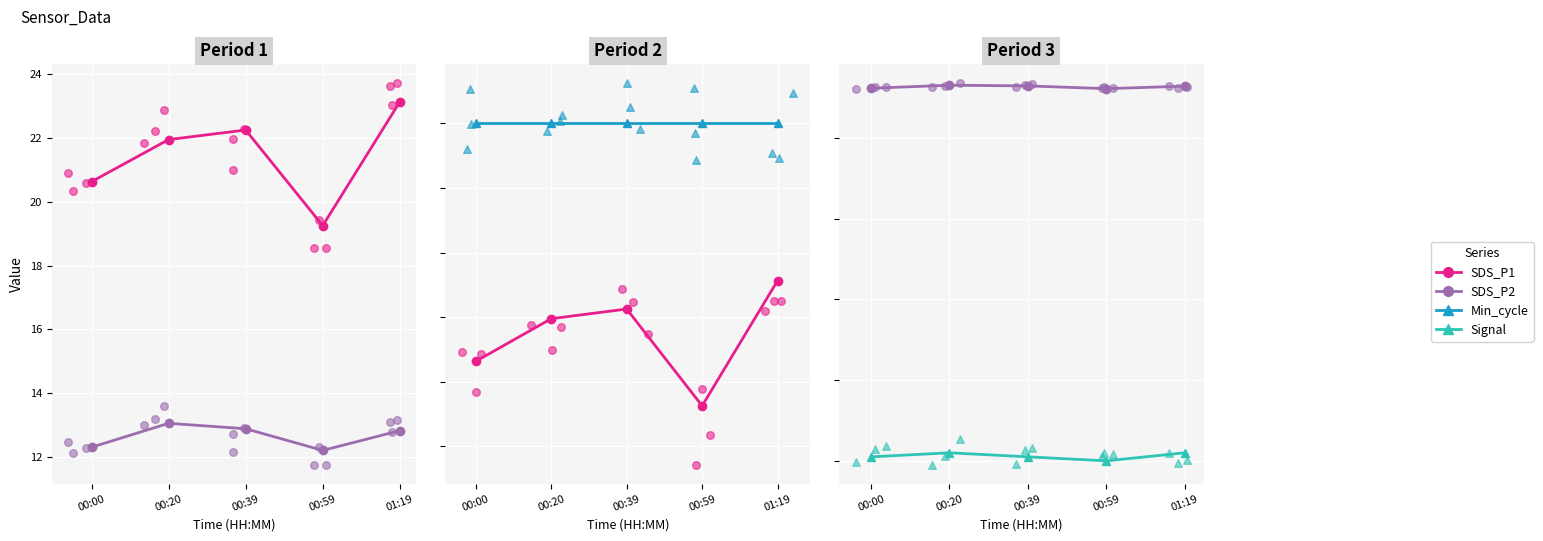

At how many categories does at least one series exceed -36?

5